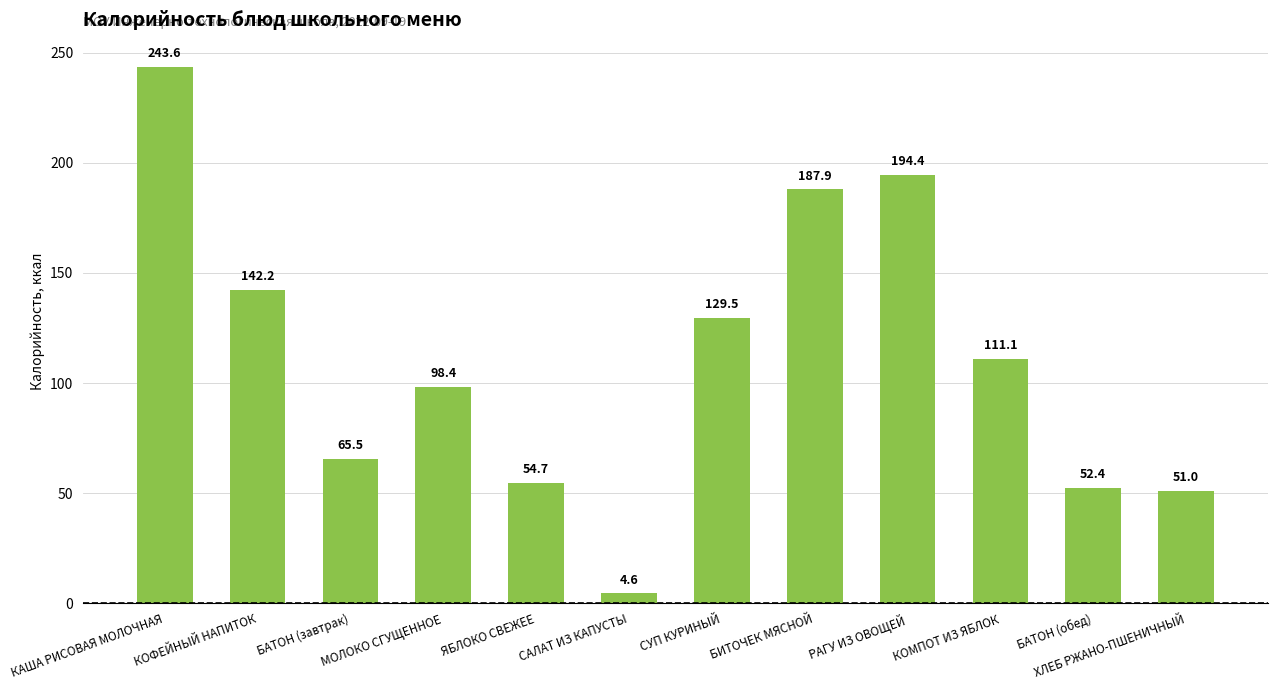

True or false: the data shows 334.5 at РАГУ ИЗ ОВОЩЕЙ.

False